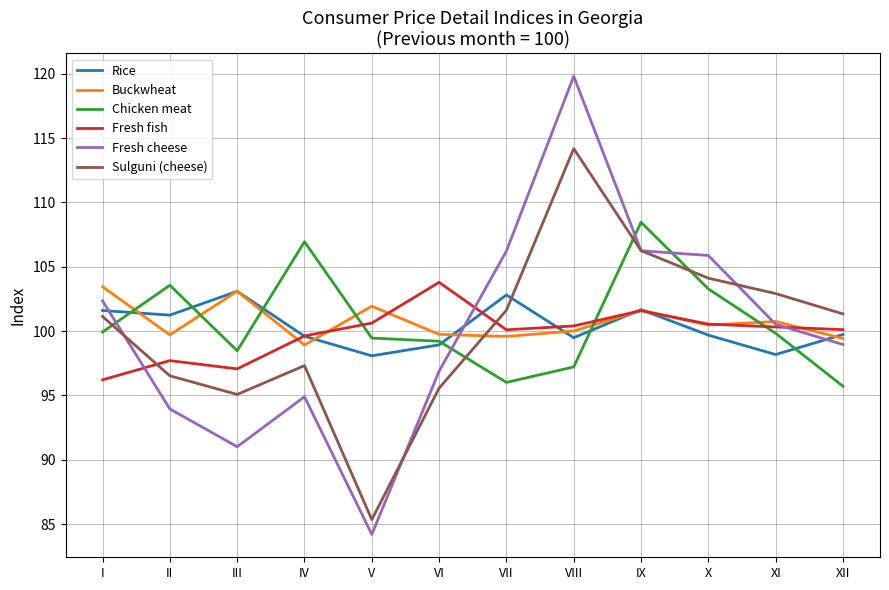

What value does the Rice series have at II?

101.2